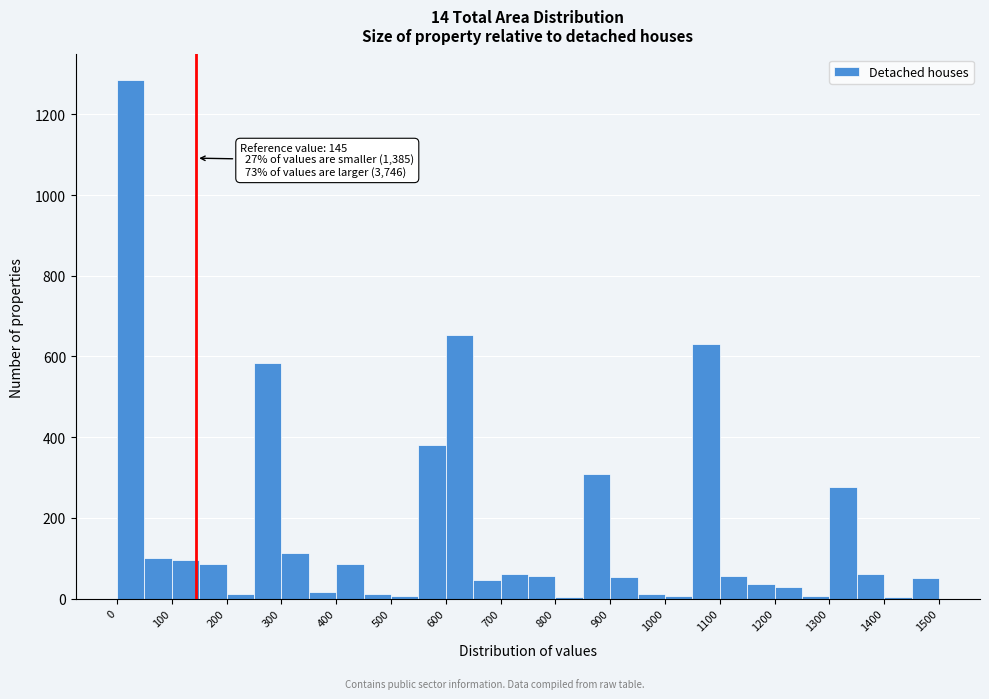

Which range on the x-axis has the tallest bar?

0 to 50